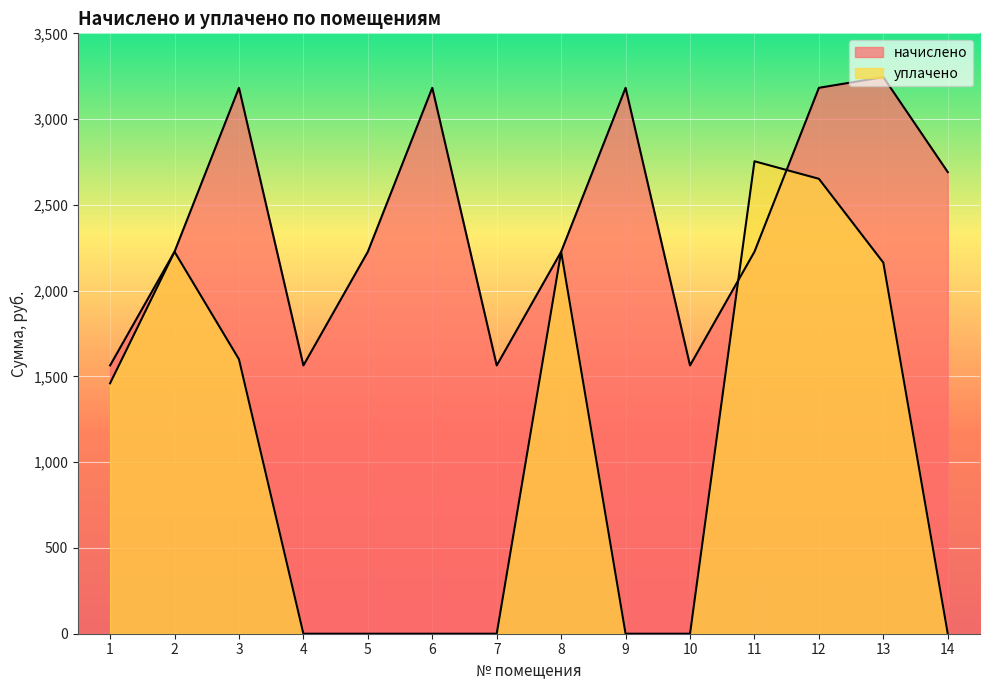

List the labels in order of уплачено value, largest first.

11, 12, 2, 8, 13, 3, 1, 4, 5, 6, 7, 9, 10, 14